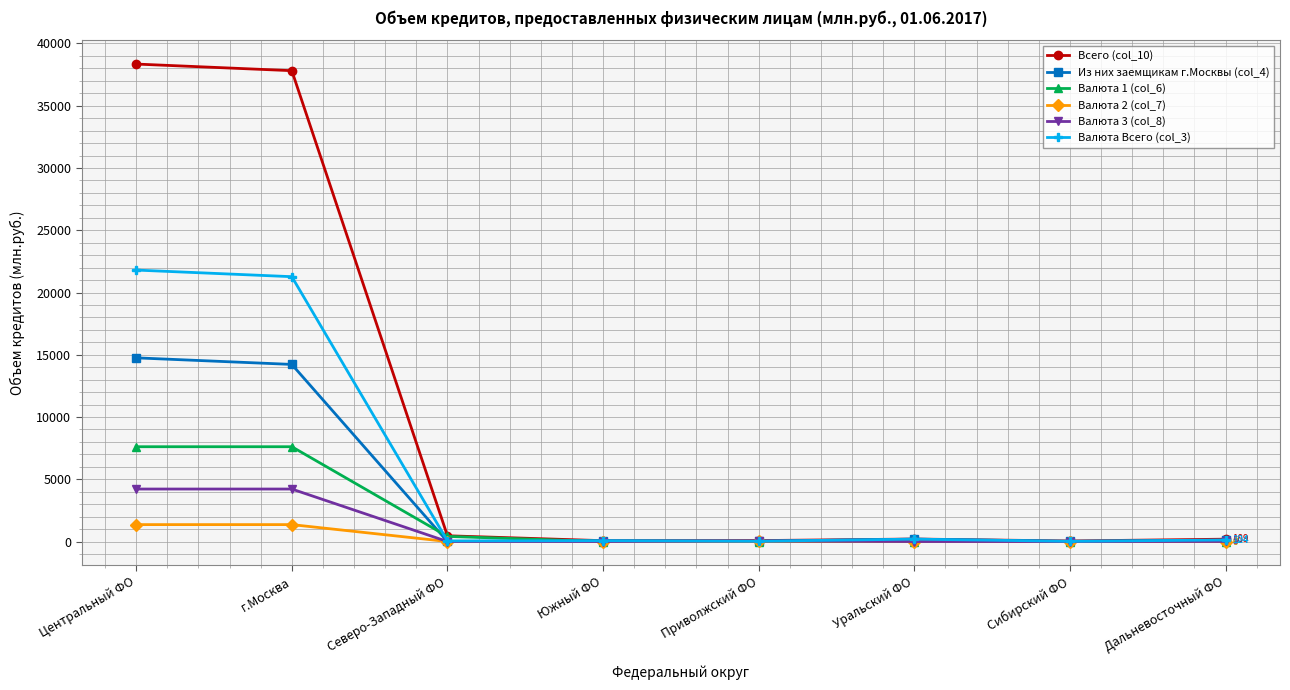

Which series has the widest spread of values?

Всего (col_10)